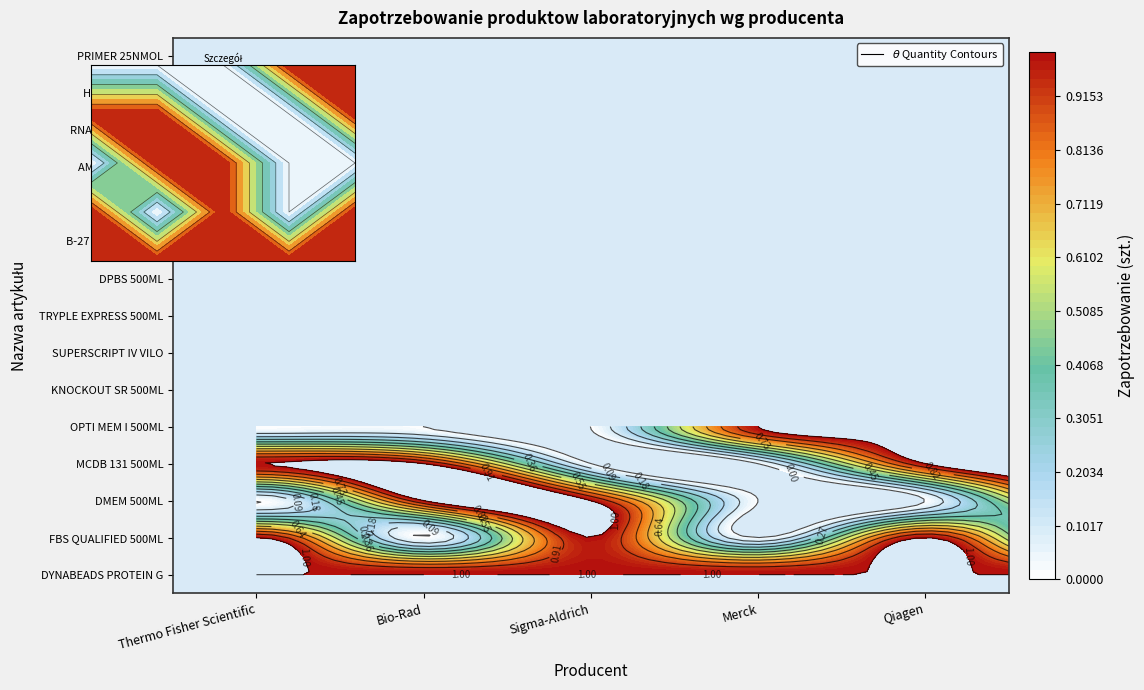

The Sigma-Aldrich series shows 0 at DPBS 500ML. True or false?

False